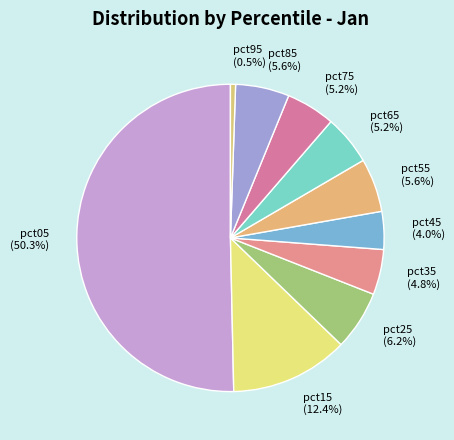

Count the number of slices in the pie.

10